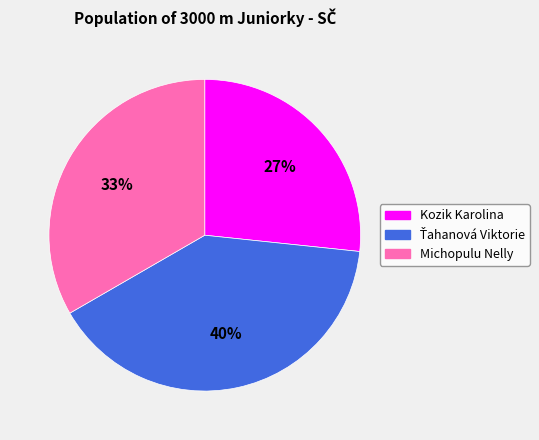

Is it true that Kozik Karolina is 27% of the pie?

True